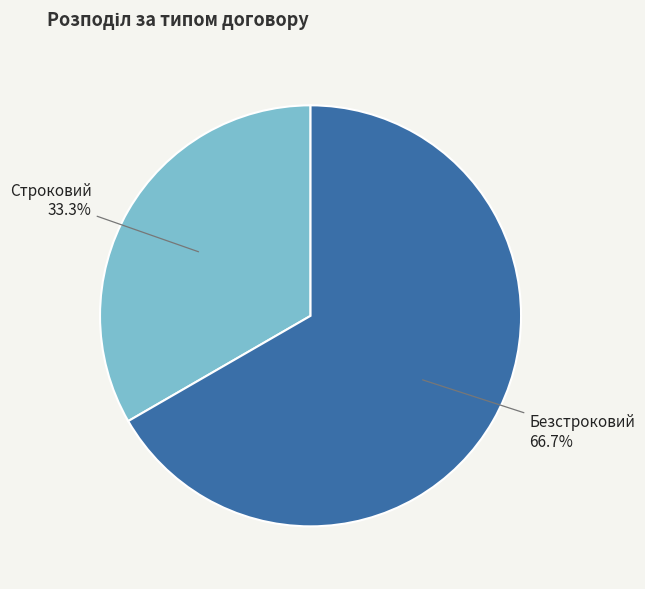

Is there a majority slice in this chart?

Yes